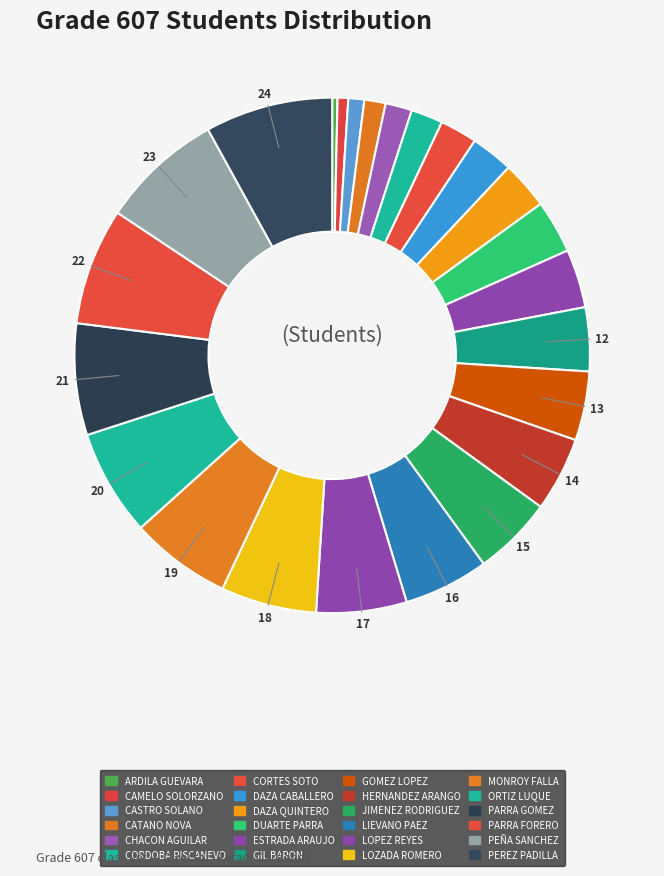

Is PEREZ PADILLA the majority of the pie?

No